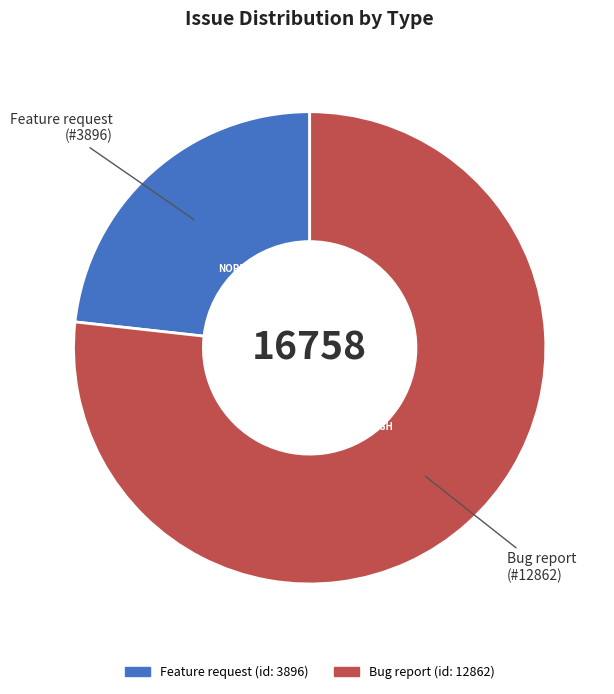

Which has a higher value, Bug report (#12862) or Feature request (#3896)?

Bug report (#12862)